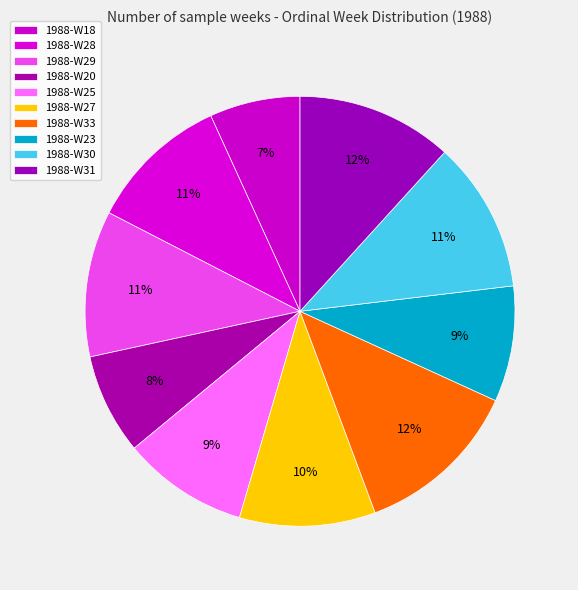

Which slice is the smallest?

1988-W18